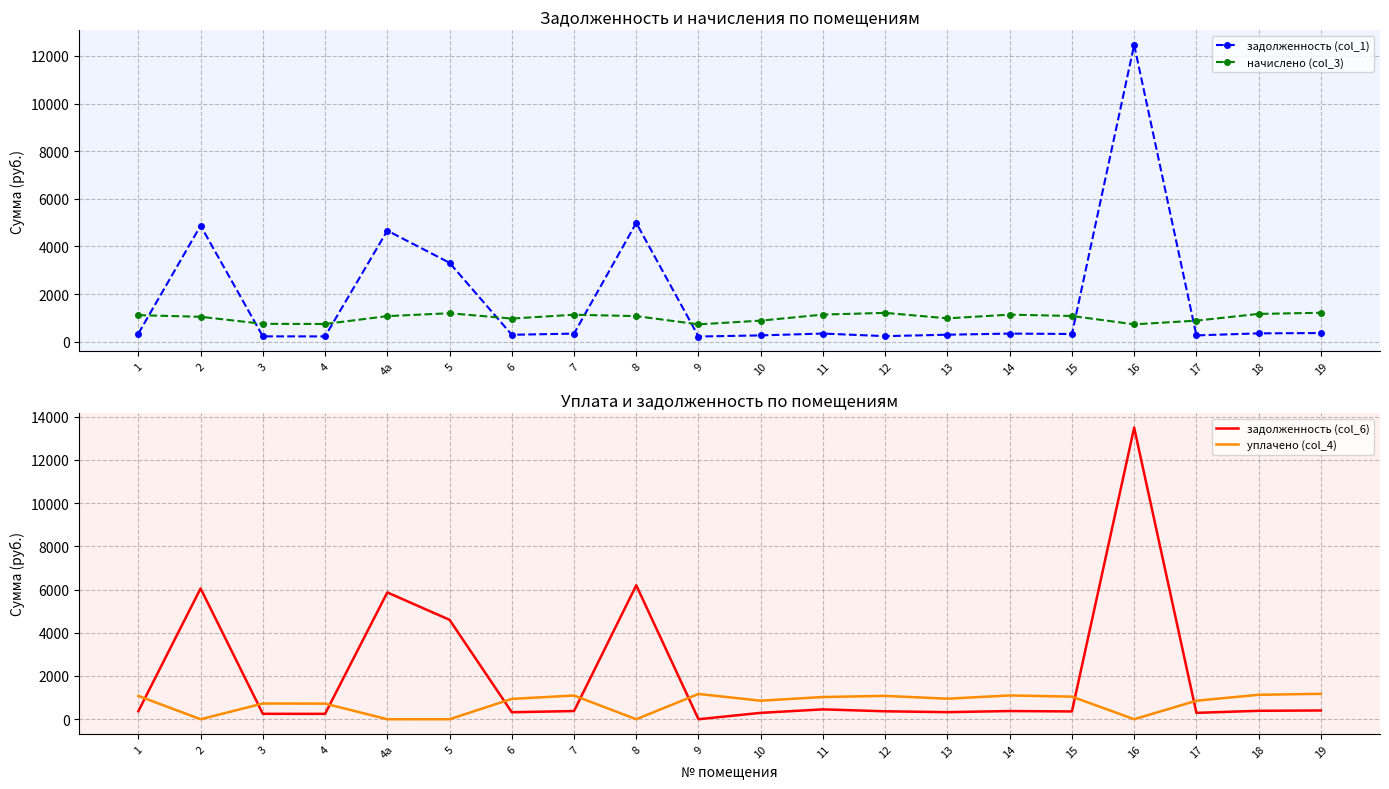

The value of начислено (col_3) at 13 is 1623.3. True or false?

False